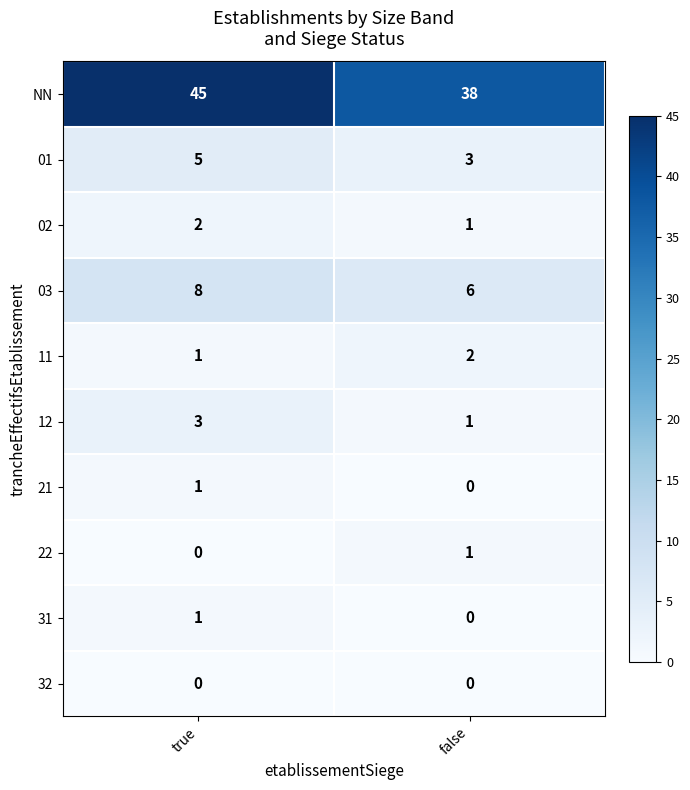

What is the sum of the 01 values at true and false?

8